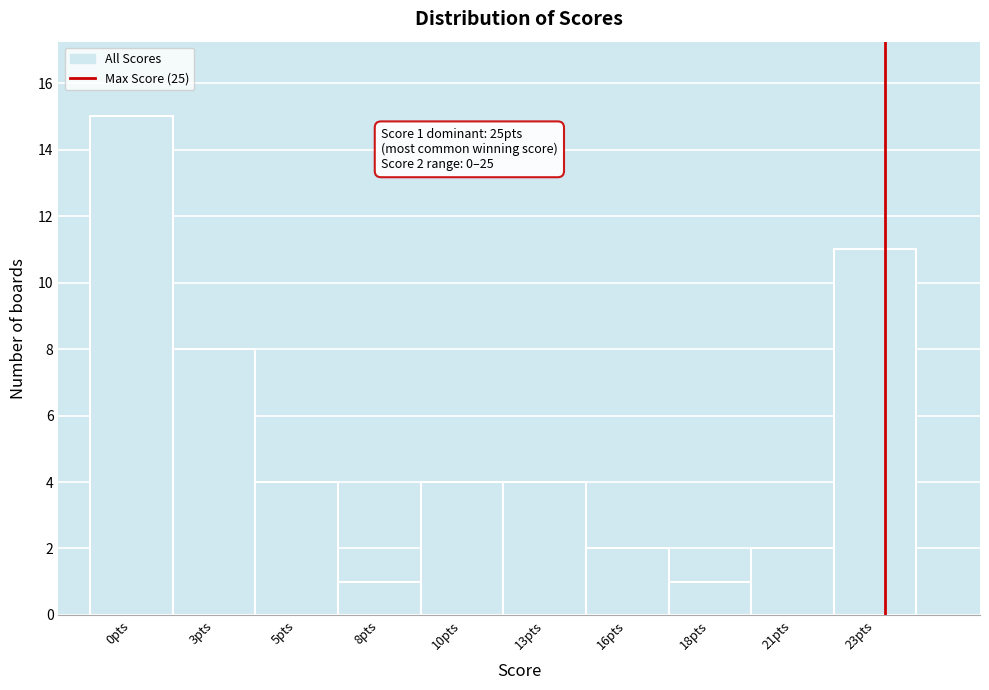

Reading right to left, list all the values displayed in this chart.

11	2	1	2	4	4	1	4	8	15